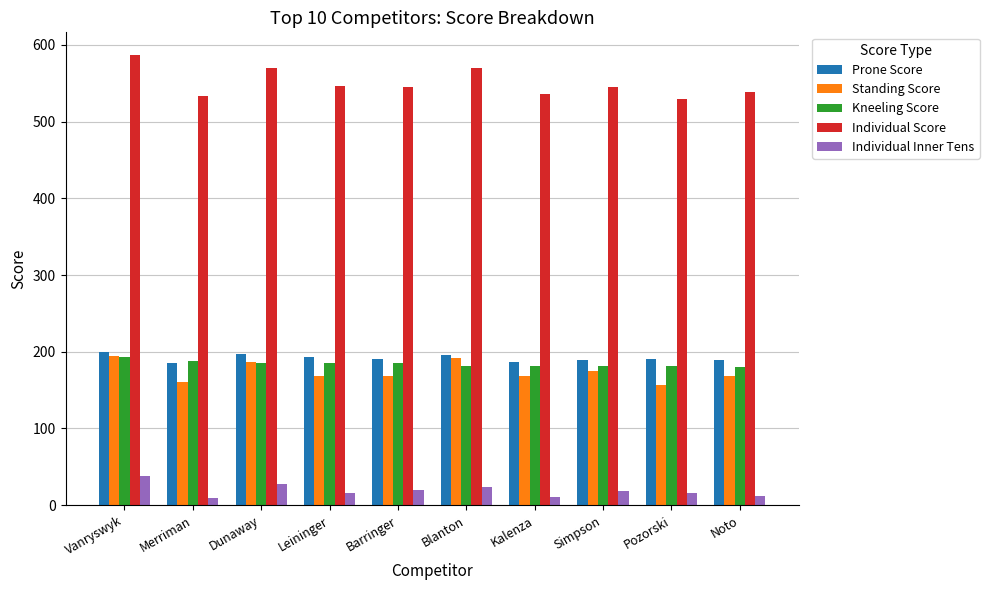

At how many categories does at least one series exceed 559?

3